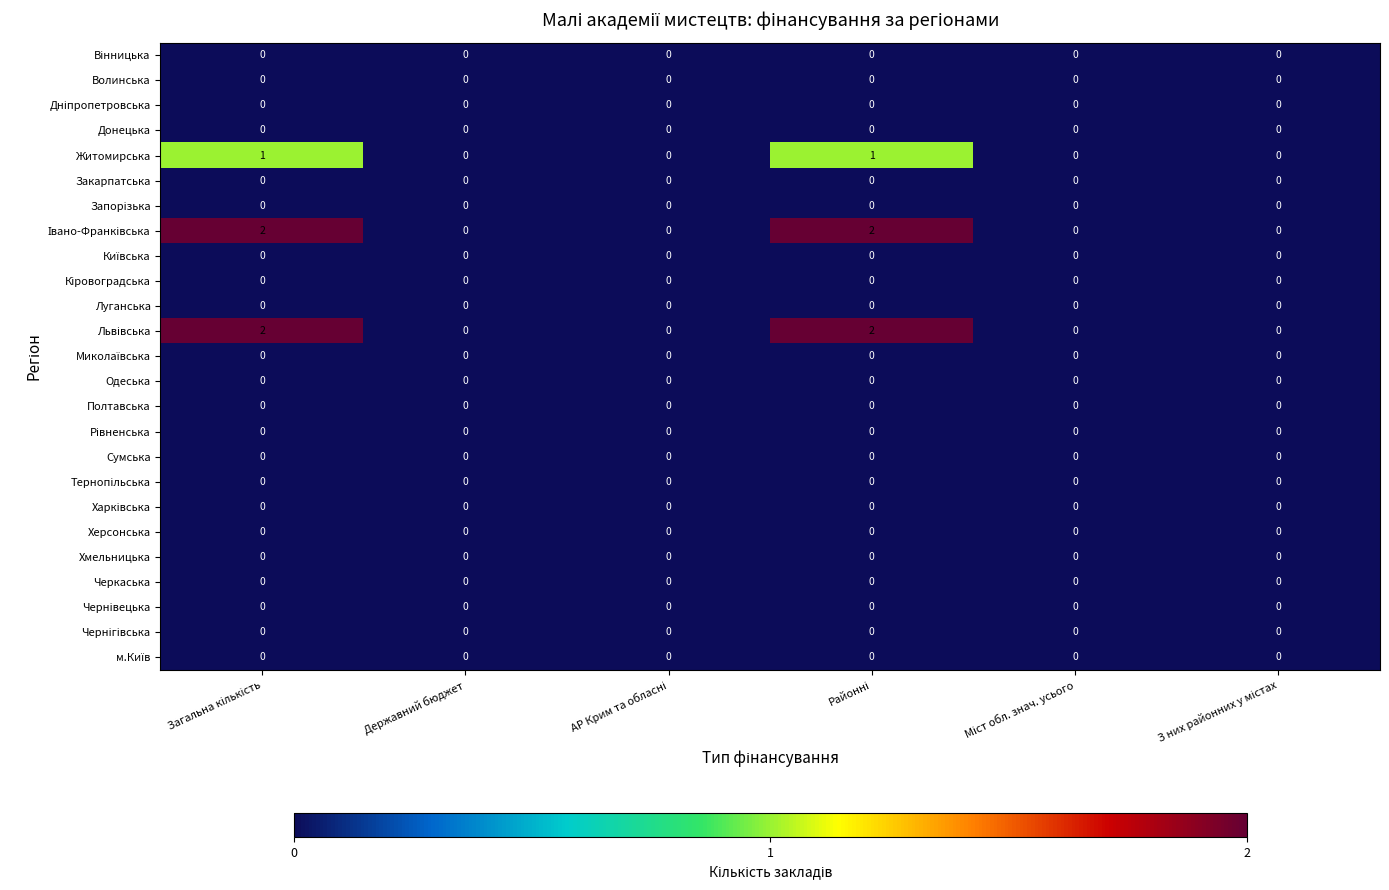

How many categories are shown in the chart?

6